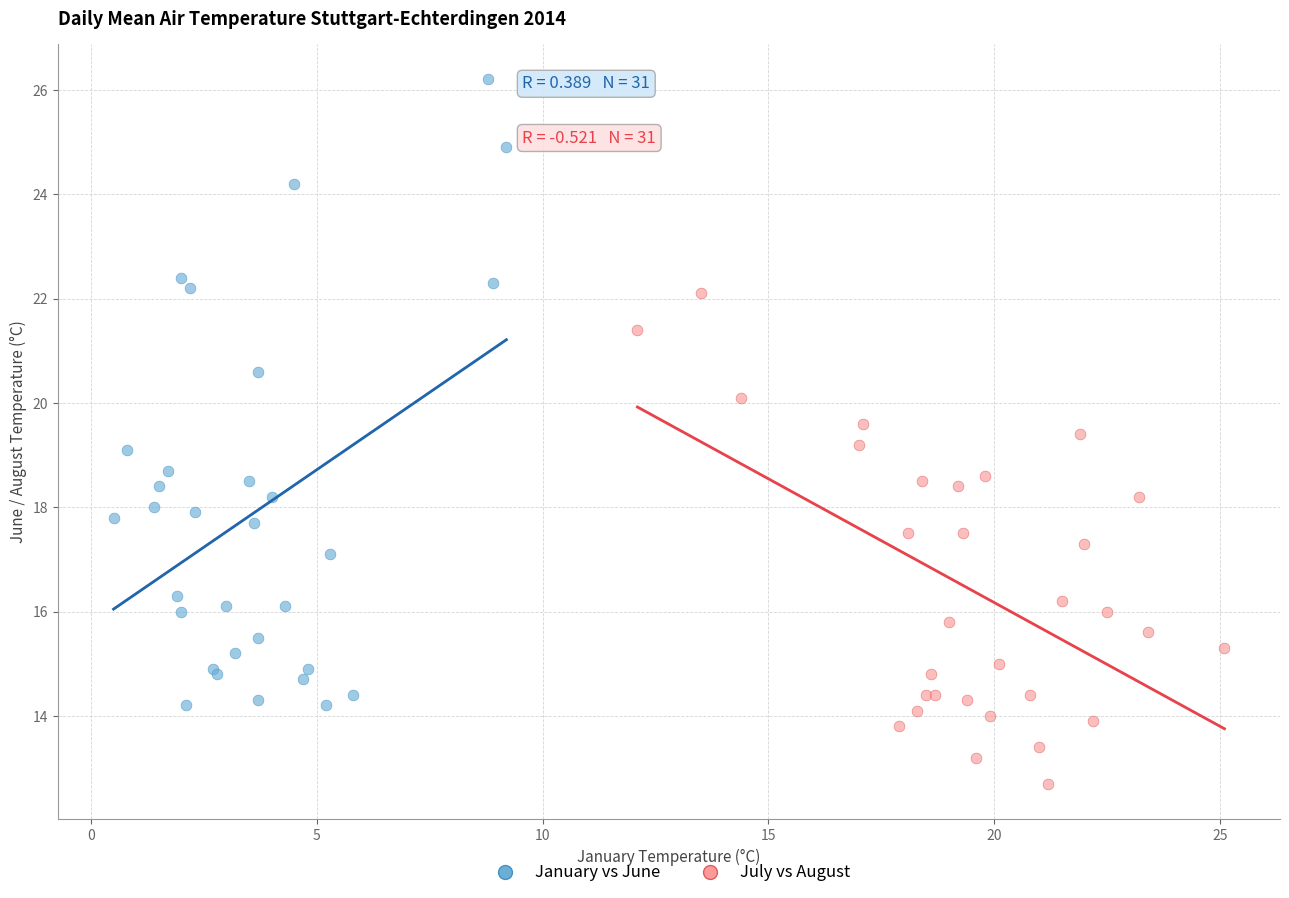

Which series has the largest Y range (max minus min)?

January vs June